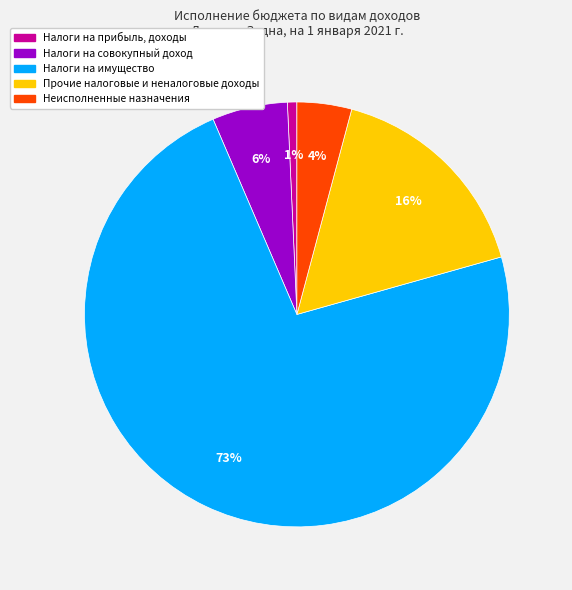

Do Неисполненные назначения and Налоги на совокупный доход together represent more than half of the pie?

No